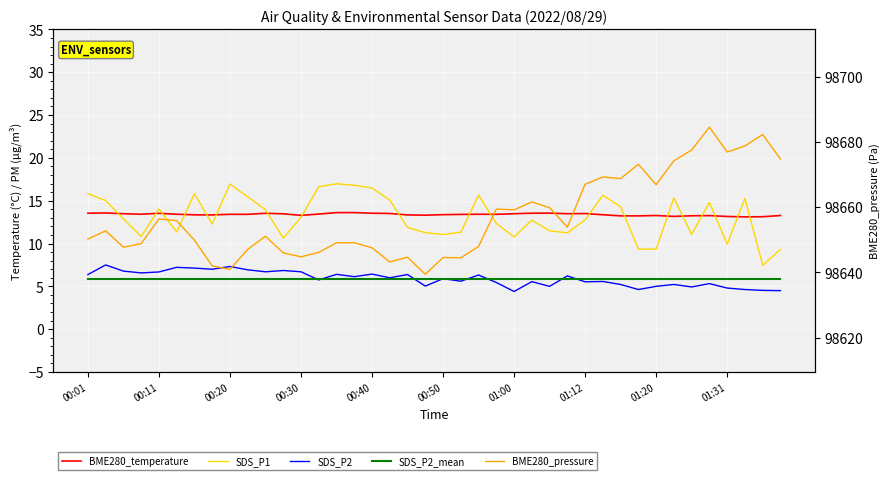

Between 34 and 30, which is larger?

34